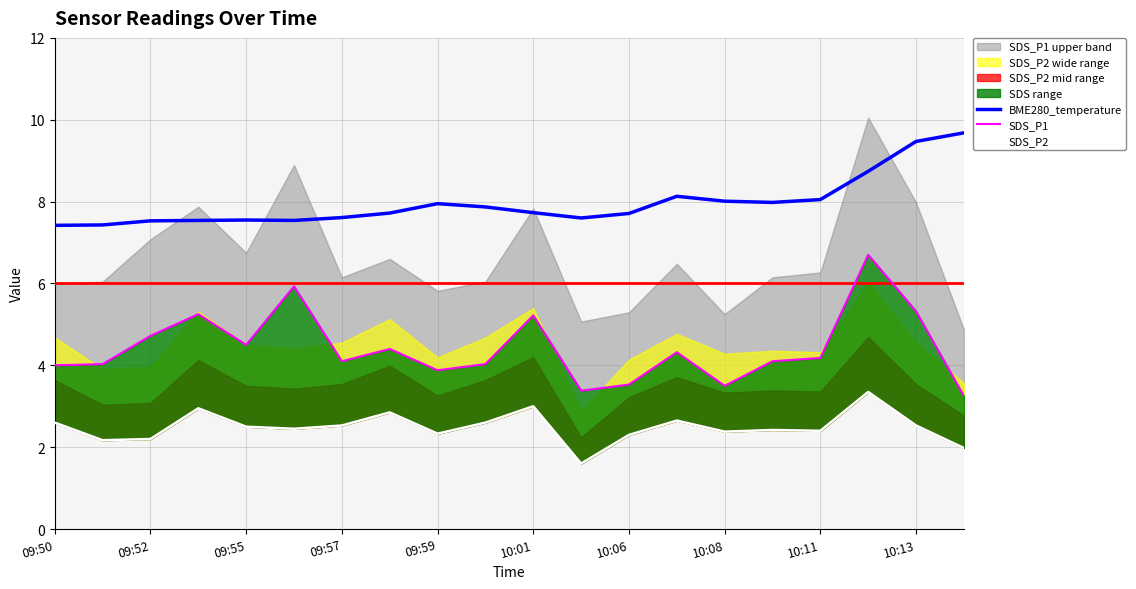

What is the lowest value of the BME280_temperature series?

7.4